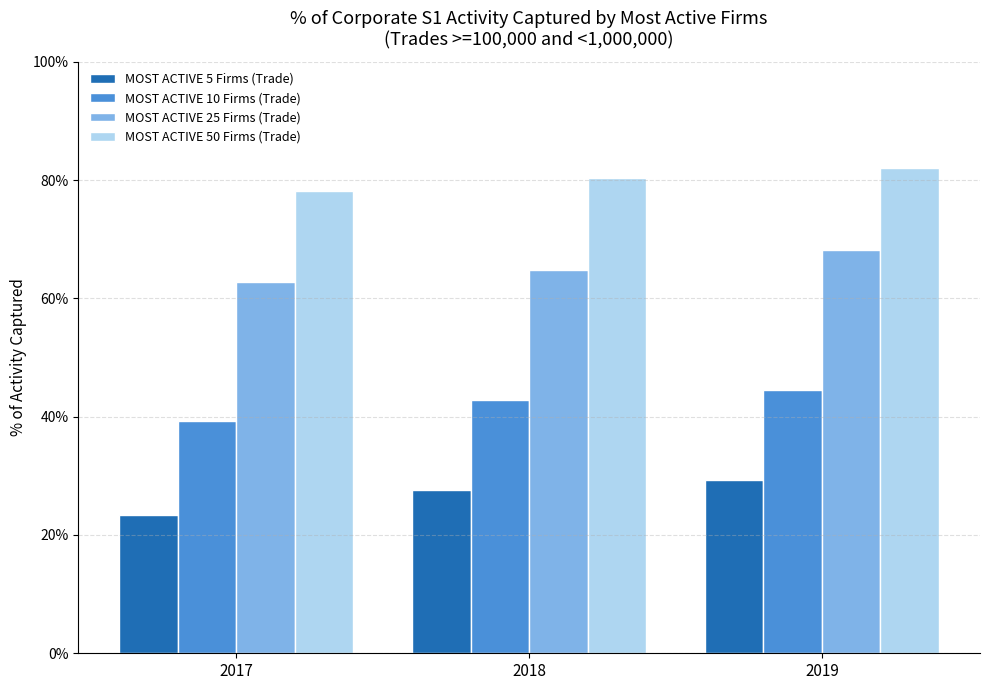

Where is MOST ACTIVE 5 Firms (Trade) nearest to the value 0?

2017